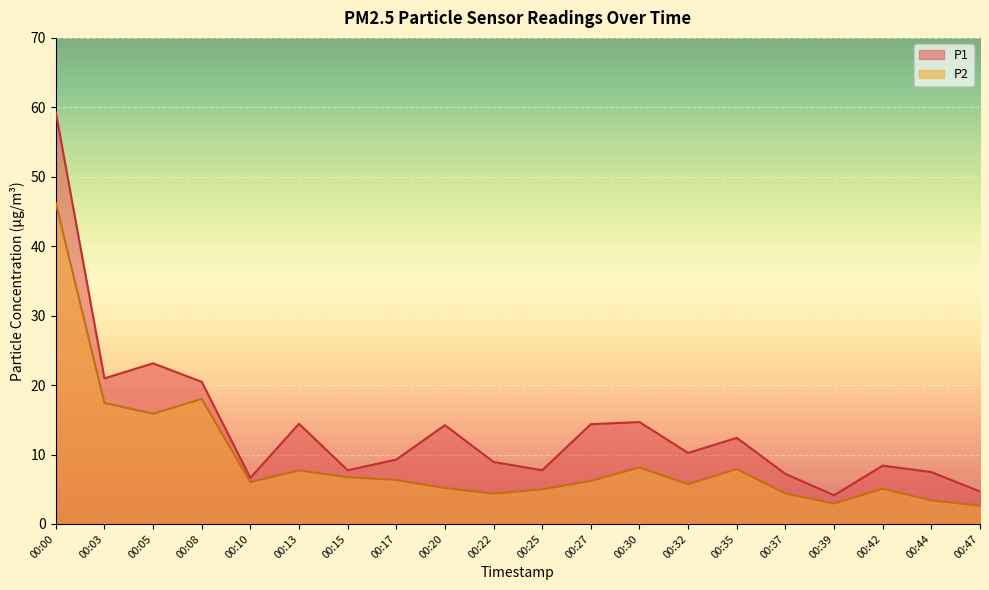

The P2 series shows 5.1 at 00:42. True or false?

True